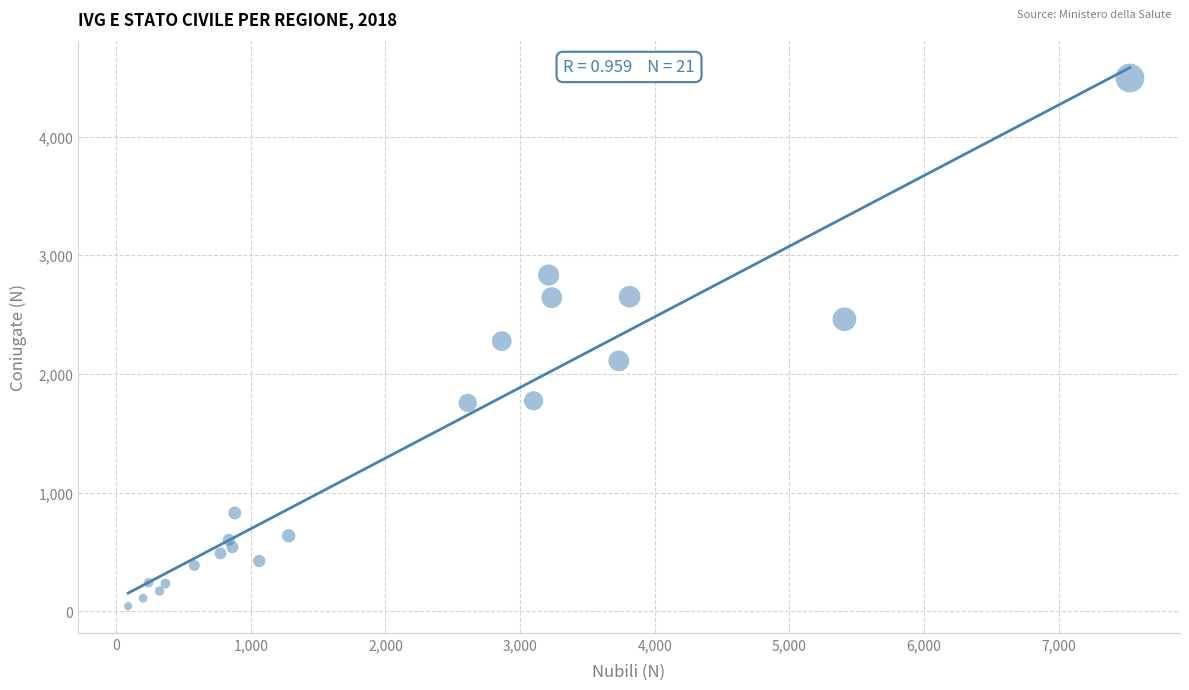

What is the range of Y values (max minus min)?

4450